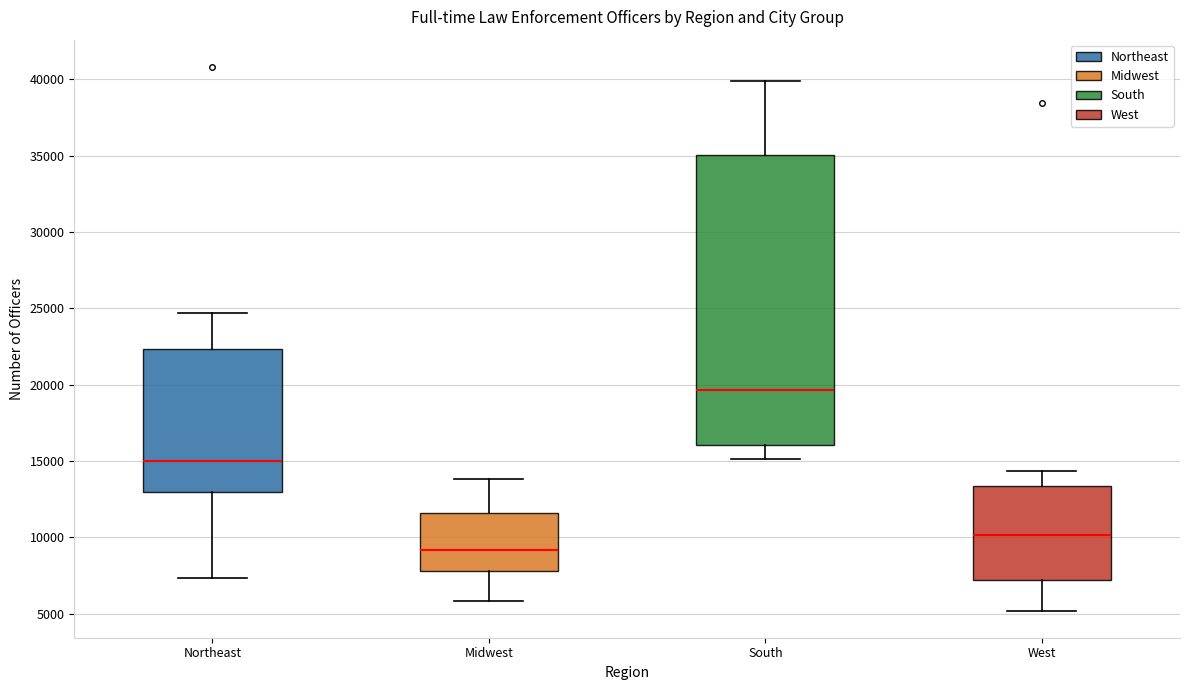

Which box is the tallest, from its lower edge to its upper edge?

South